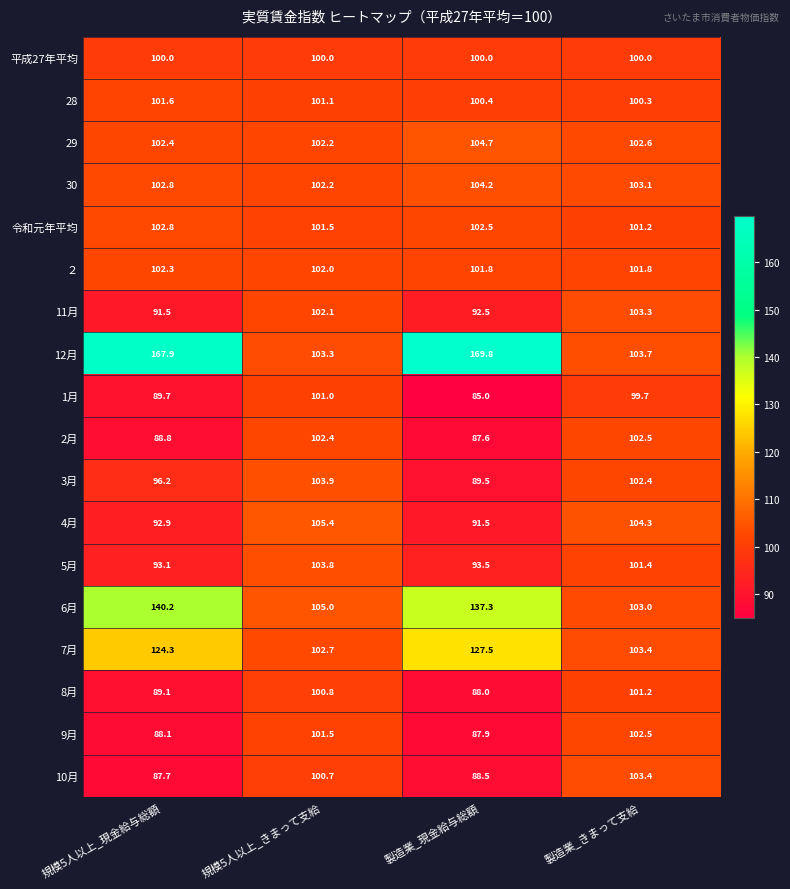

At how many categories does at least one series exceed 101?

4